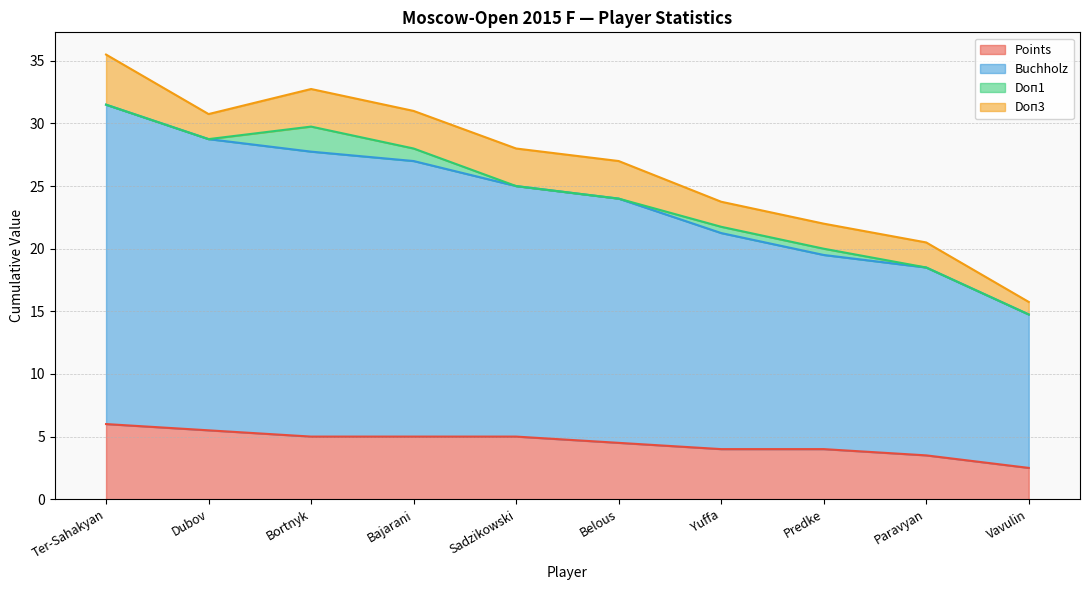

What is the lowest value of the Points series?

2.5